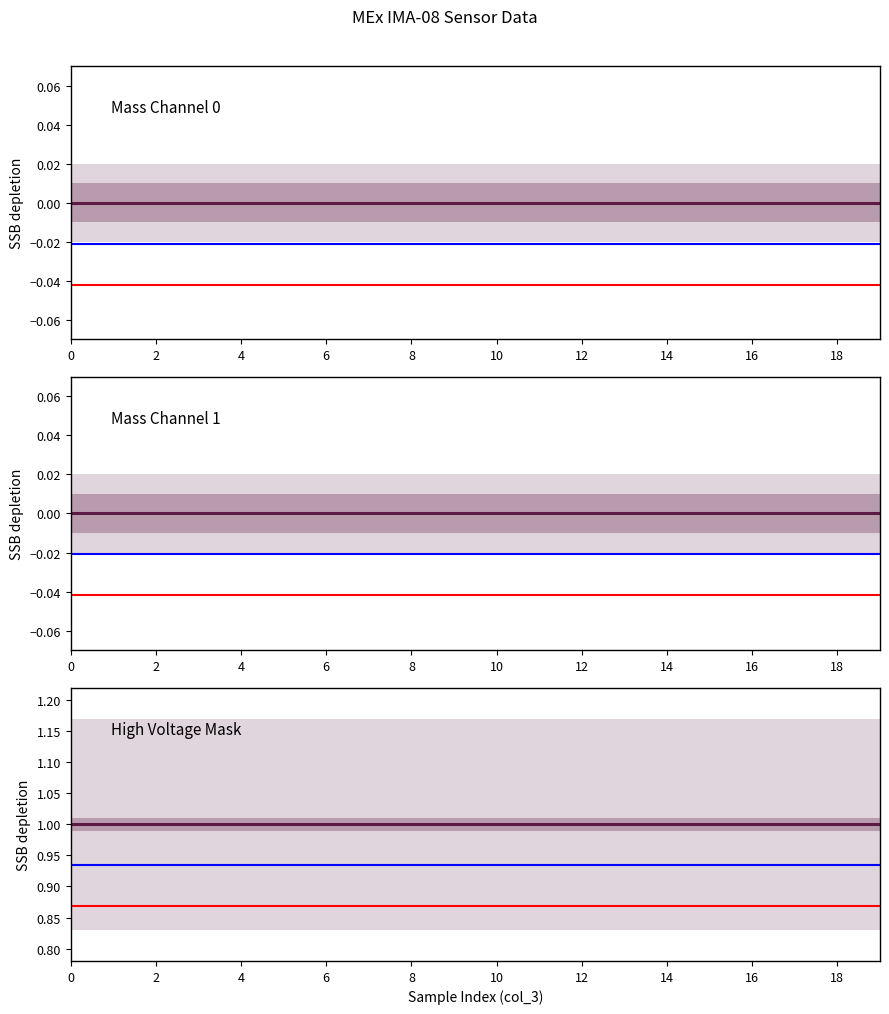

What are all the series names shown in the legend?

Mass Channel 0, Mass Channel 1, High Voltage Mask